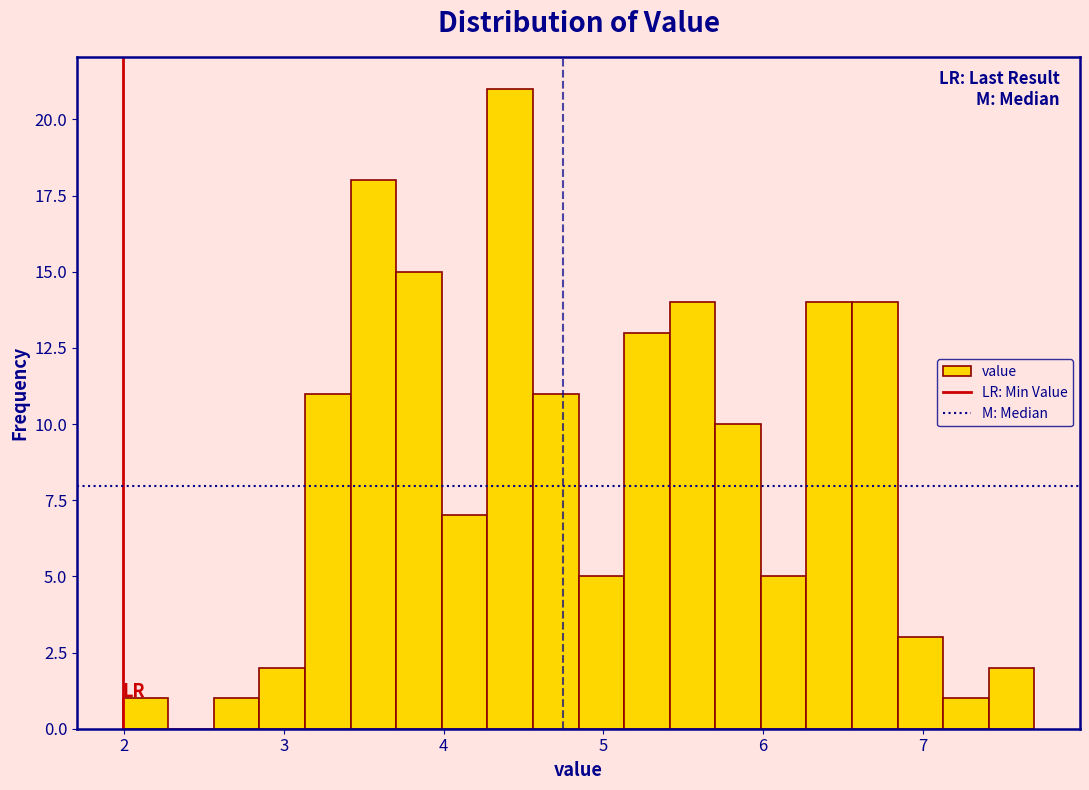

Around what value on the x-axis is the tallest bar? Give the approximate position of its centre, as read against the axis.

4.4